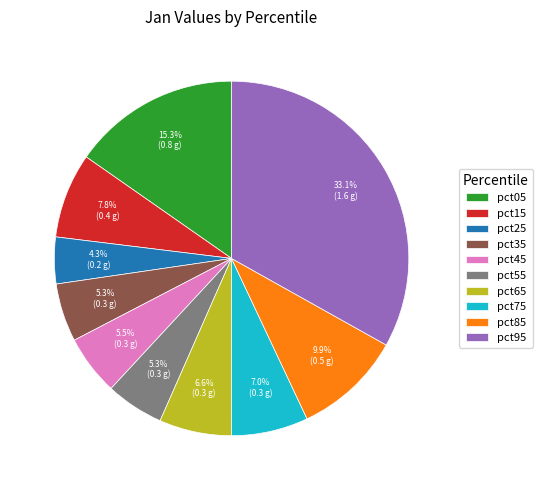

Which has a higher value, pct75 or pct35?

pct75